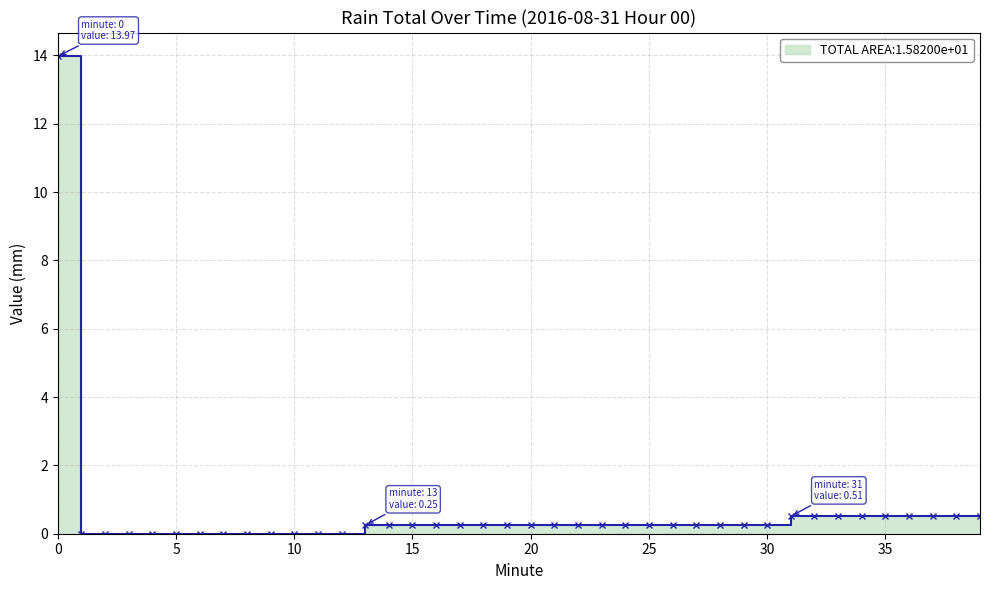

What is the average value?

0.6